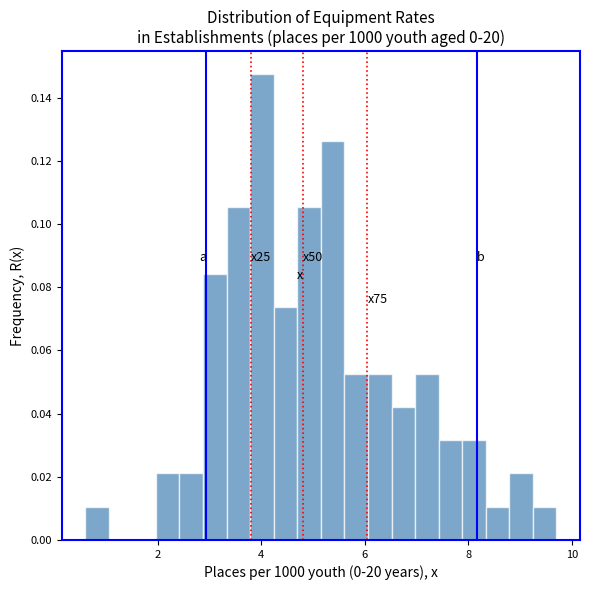

Around what value on the x-axis is the tallest bar? Give the approximate position of its centre, as read against the axis.

4.0